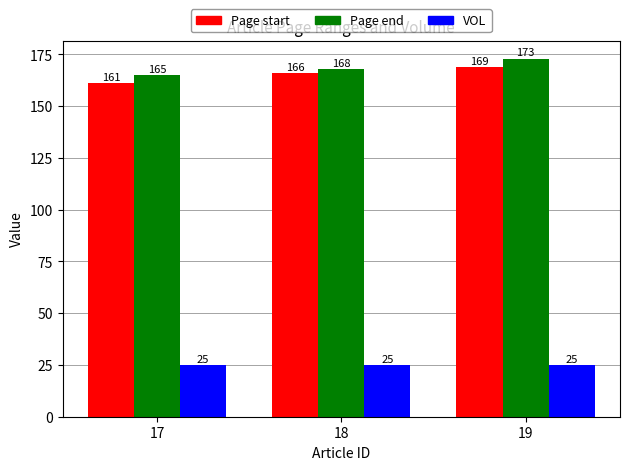

What is the value of the Page start bar at the 2nd from the left?

166